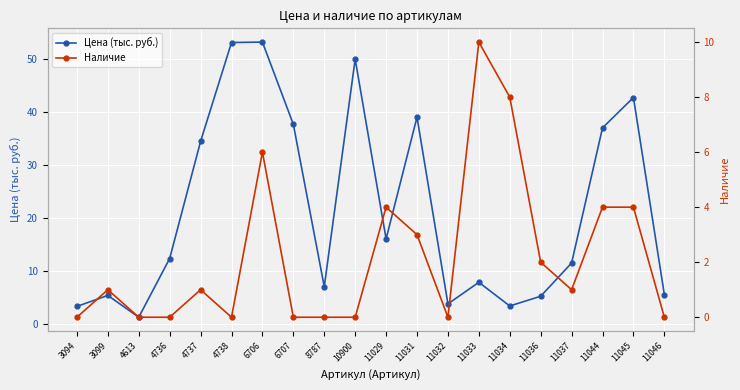

How many interior local peaks does the Наличие series have?

5